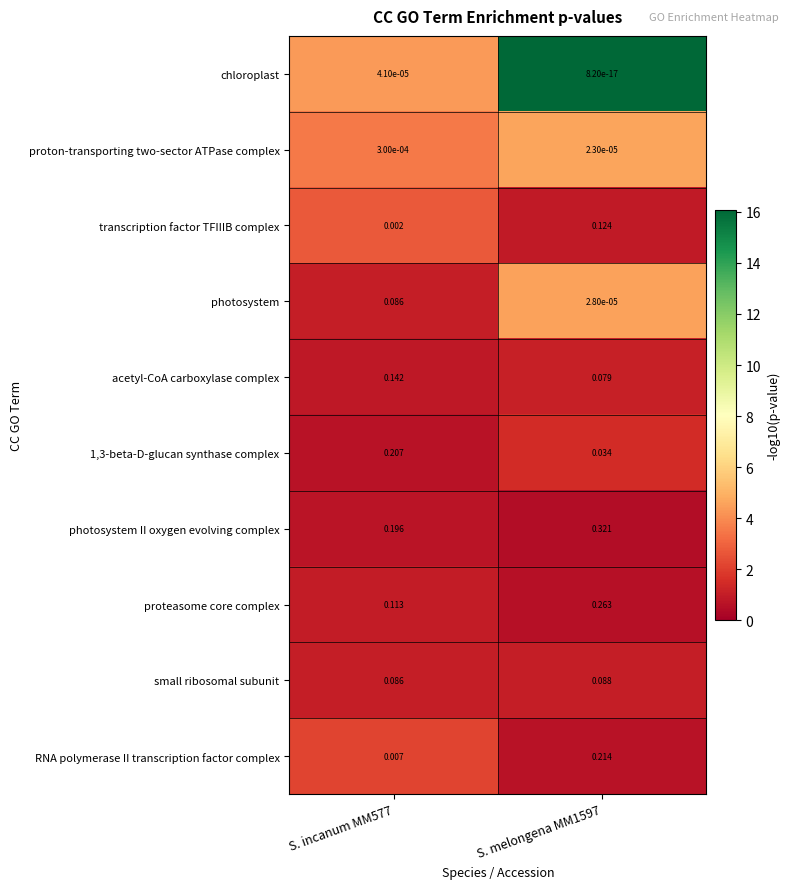

Which series changed the most between S. incanum MM577 and S. melongena MM1597?

RNA polymerase II transcription factor complex